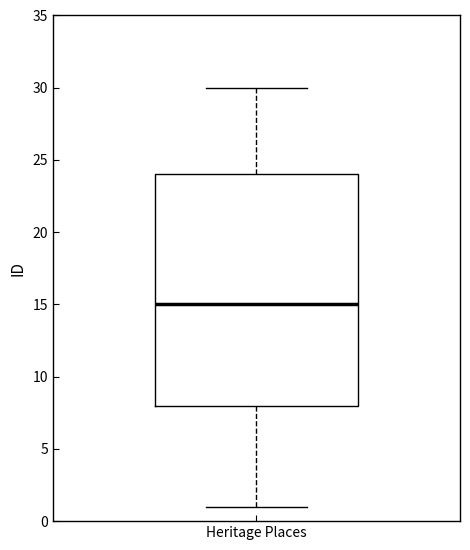

Transcribe this box plot: give where the median line is, the range the box spans, and where the two whiskers end, as read against the y-axis. The values are not printed on the chart, so give them approximately, as read against the axis.

median 15, box 8 to 24, whiskers 1 to 30